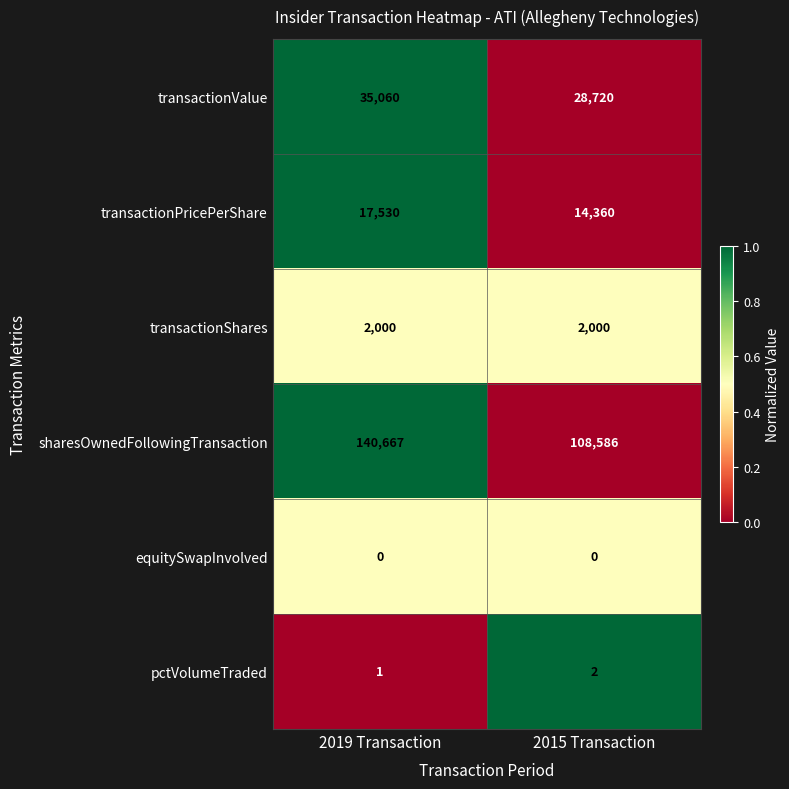

Reading left to right, list all the values displayed in this chart.

transactionValue: 2019 Transaction=35060	2015 Transaction=28720
transactionPricePerShare: 2019 Transaction=17530	2015 Transaction=14360
transactionShares: 2019 Transaction=2000	2015 Transaction=2000
sharesOwnedFollowingTransaction: 2019 Transaction=140667	2015 Transaction=108586
equitySwapInvolved: 2019 Transaction=0	2015 Transaction=0
pctVolumeTraded: 2019 Transaction=1	2015 Transaction=2